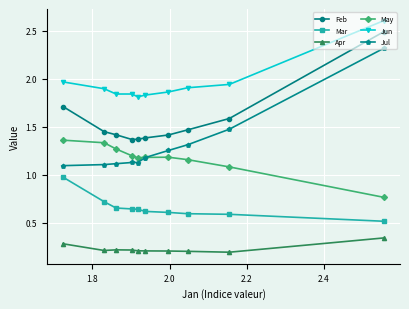

What are all the series names shown in the legend?

Feb, Mar, Apr, May, Jun, Jul